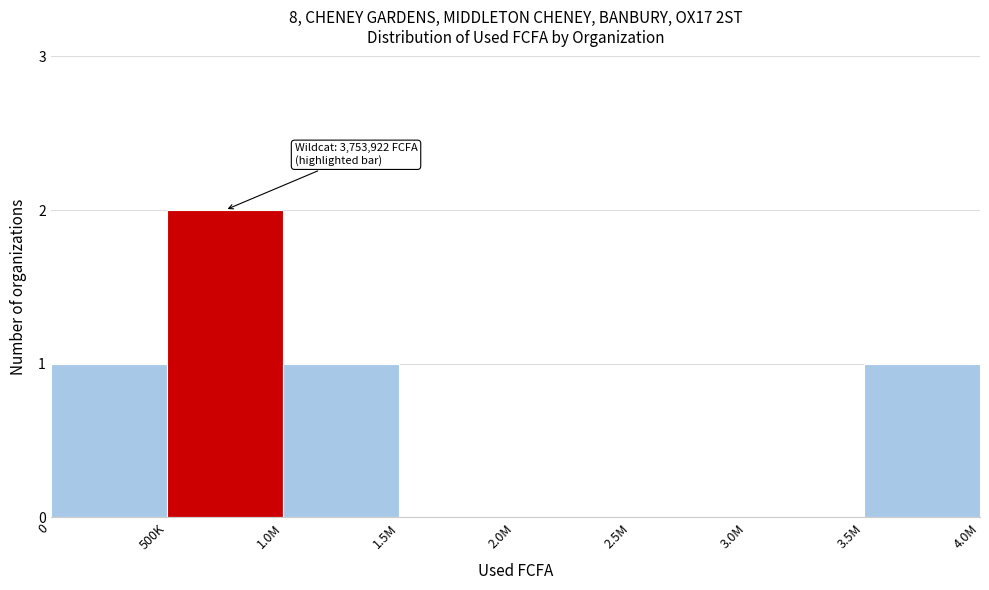

Reading right to left, transcribe all the data shown in this chart.

3.5M=1	3.0M=0	2.5M=0	2.0M=0	1.5M=0	1.0M=1	500K=2	0=1